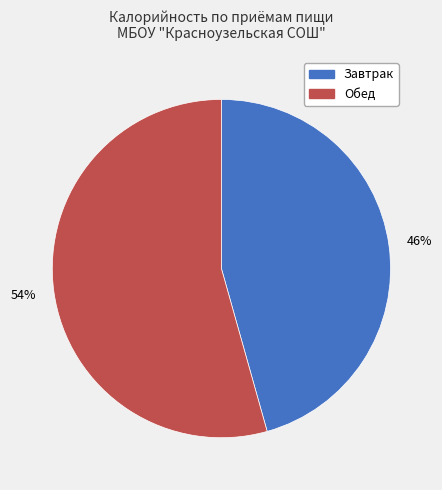

To the nearest percent, what portion does Завтрак represent?

46%